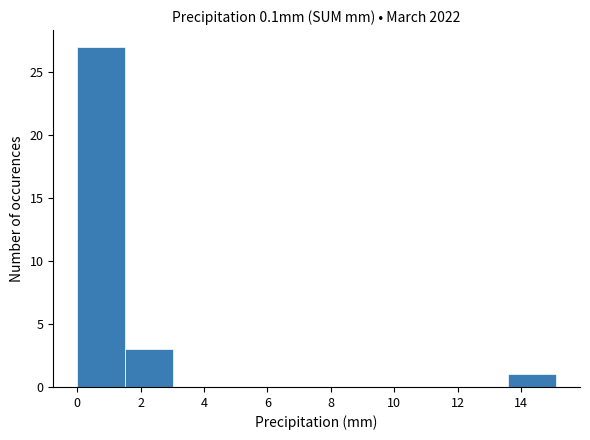

Reading left to right, list every bar in this chart as the range it spans on the x-axis followed by its height. Neither the bar edges nor the heights are printed on the chart, so give them approximately, as read against the axes.

0.0 to 1.6: 27
1.6 to 3.0: 3
3.0 to 4.6: 0
4.6 to 6.0: 0
6.0 to 7.6: 0
7.6 to 9.0: 0
9.0 to 10.6: 0
10.6 to 12.0: 0
12.0 to 13.6: 0
13.6 to 15.2: 1